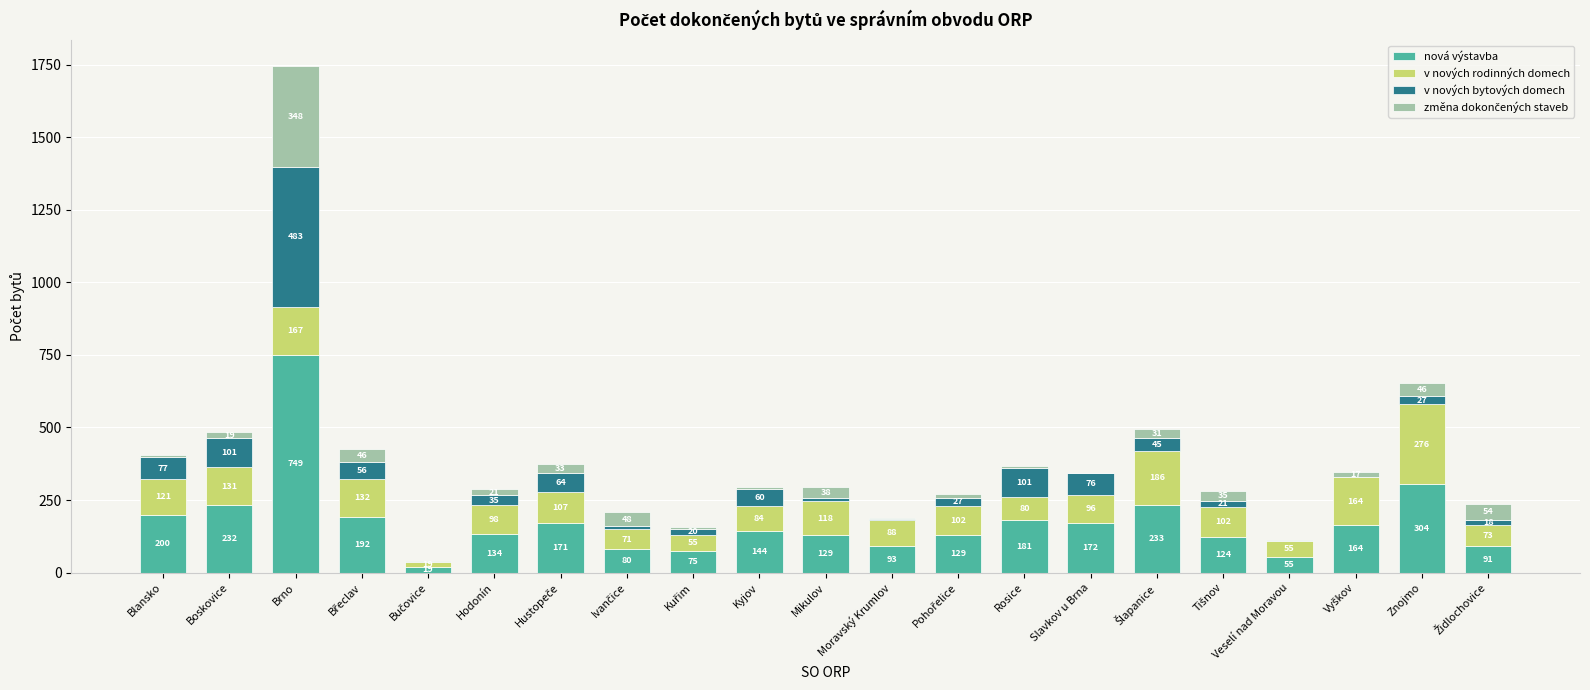

Which category has the highest value in the nová výstavba series?

Brno